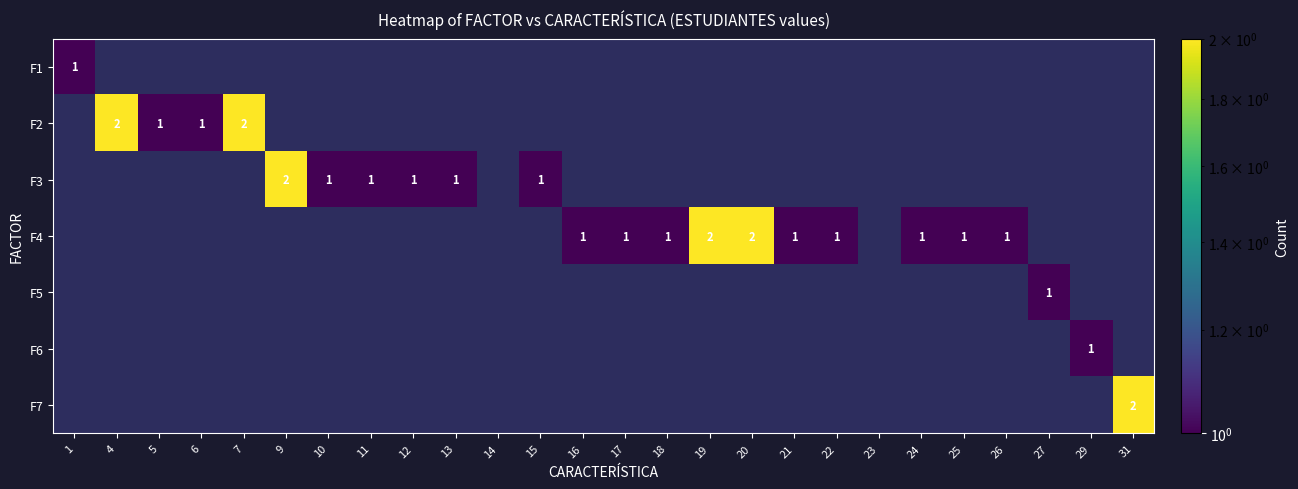

The F6 series shows 0 at 5. True or false?

True